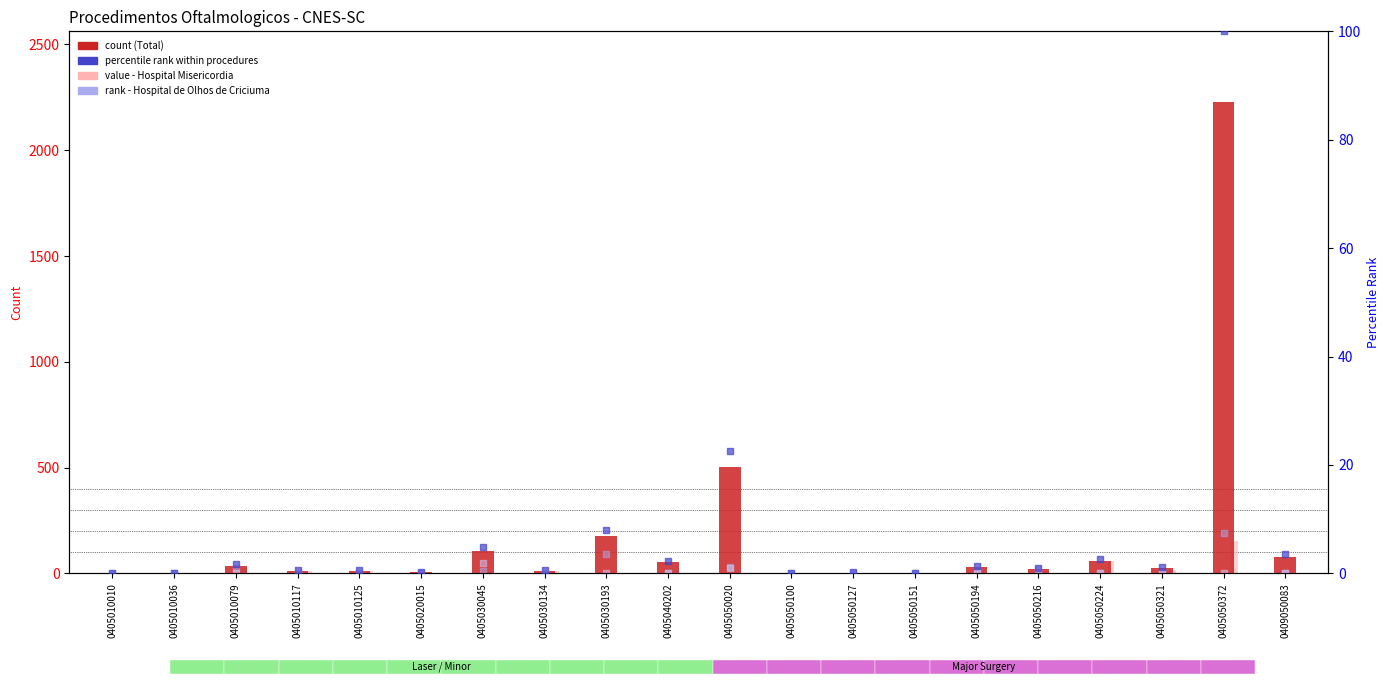

Which series contains the lowest Y value?

Hospital Misericordia